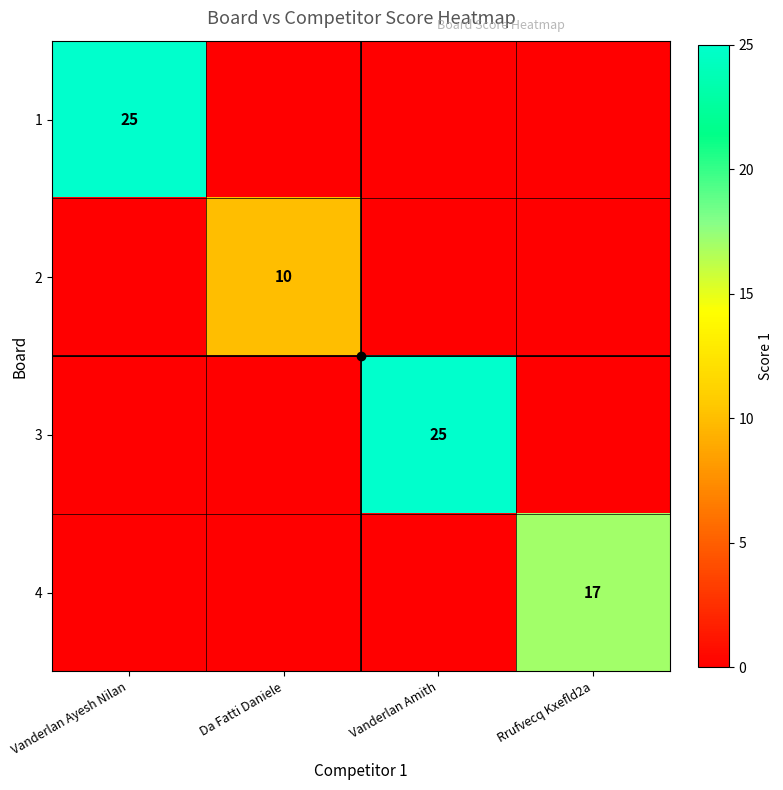

Which category has the lowest value across all series?

Da Fatti Daniele